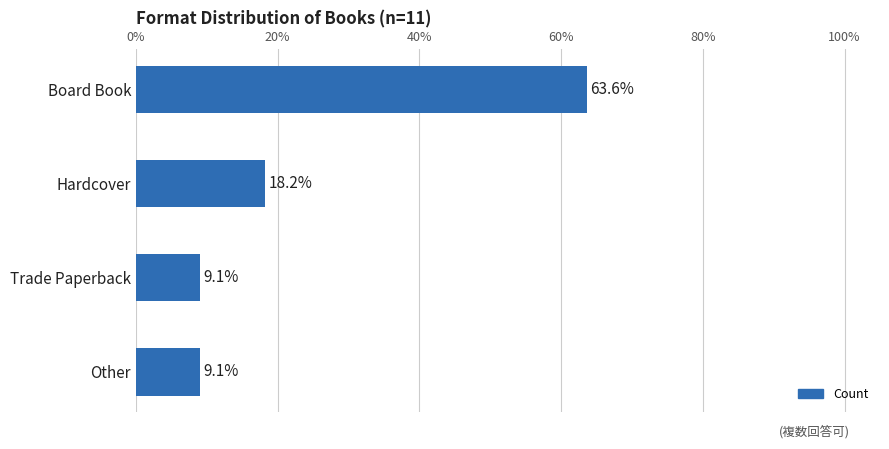

What is the sum of all values?

100.0